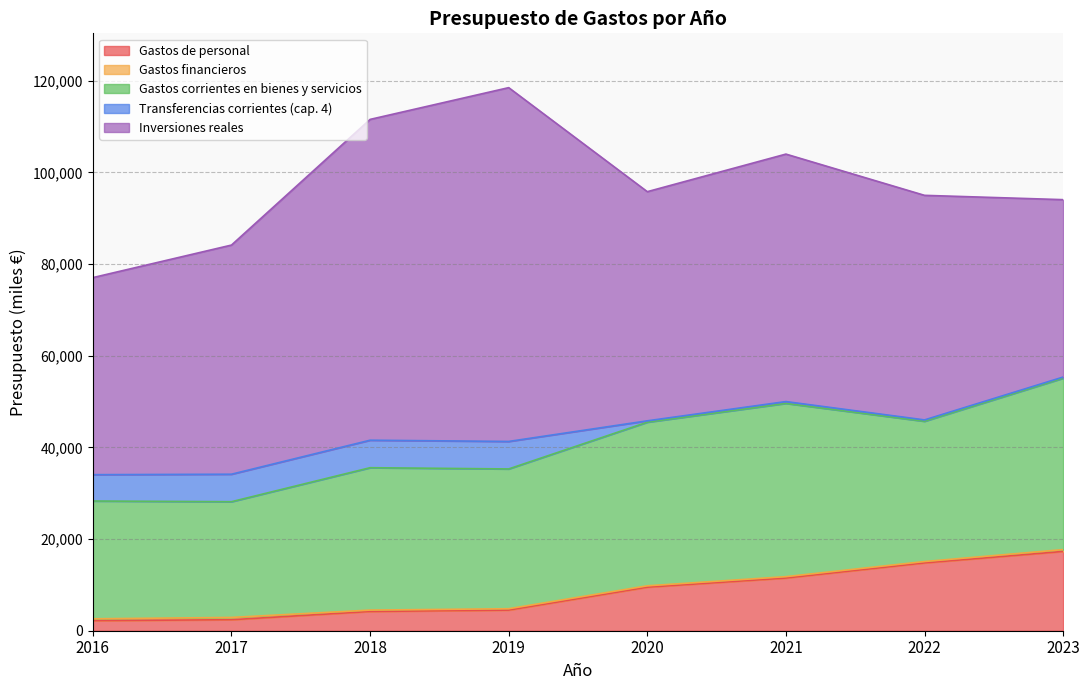

Which label corresponds to the largest value in the chart?

2019